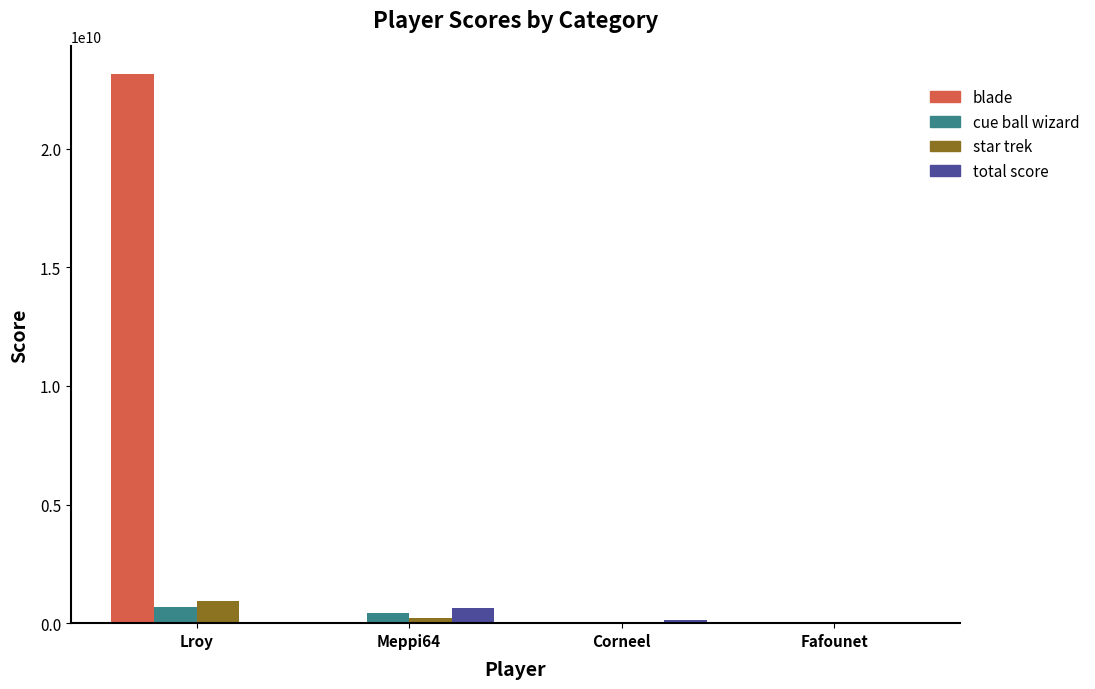

At which label does blade reach its peak?

Lroy